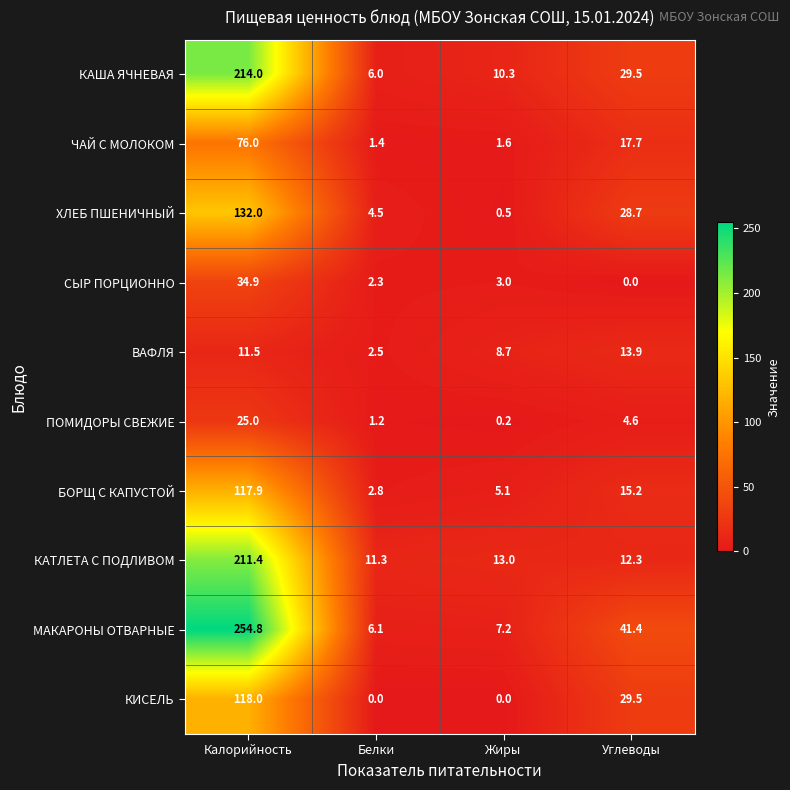

How many data points in СЫР ПОРЦИОННО are less than 3?

2